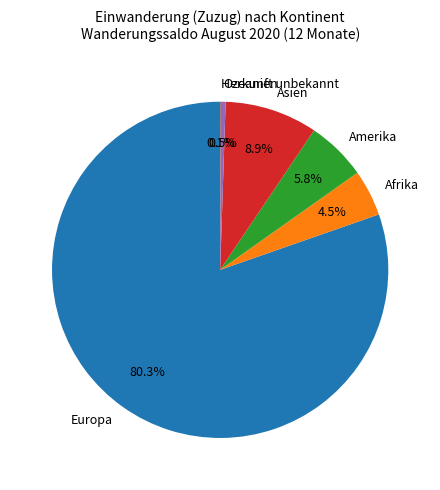

Which slice represents more than half of the pie?

Europa